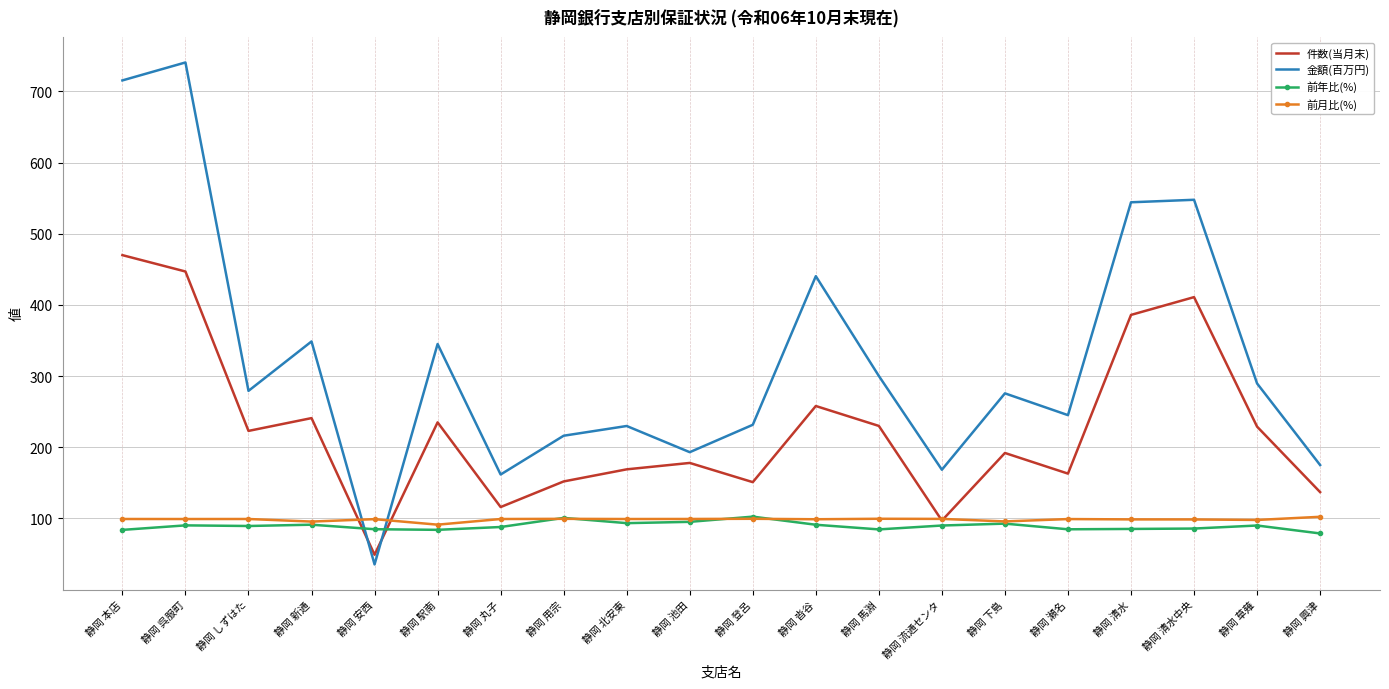

What is the highest value of the 前月比(%) series?

102.3